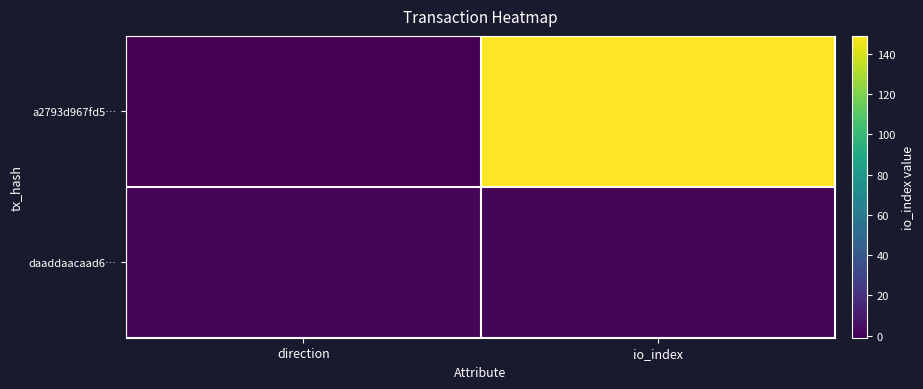

Reading left to right, list all the values displayed in this chart.

a2793d967fd5…: direction=-1	io_index=149
daaddaacaad6…: direction=1	io_index=1